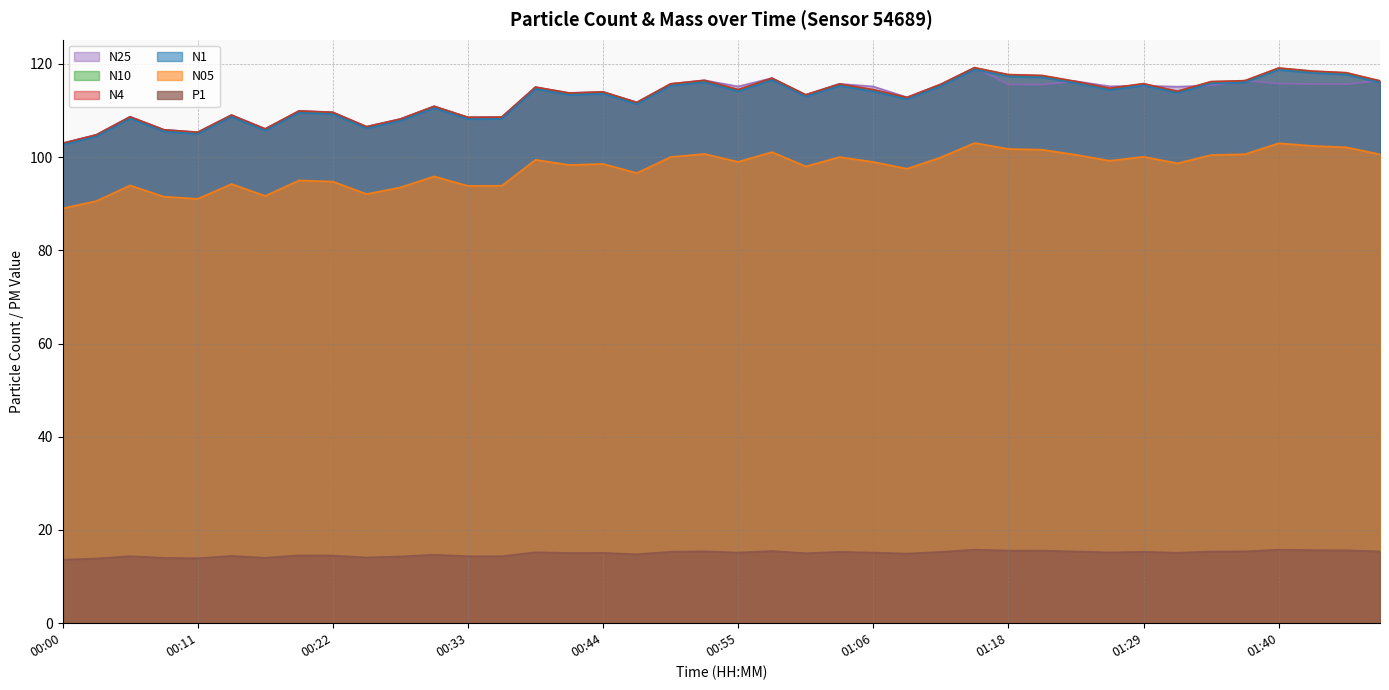

Where is N25 nearest to the value 111?

00:30